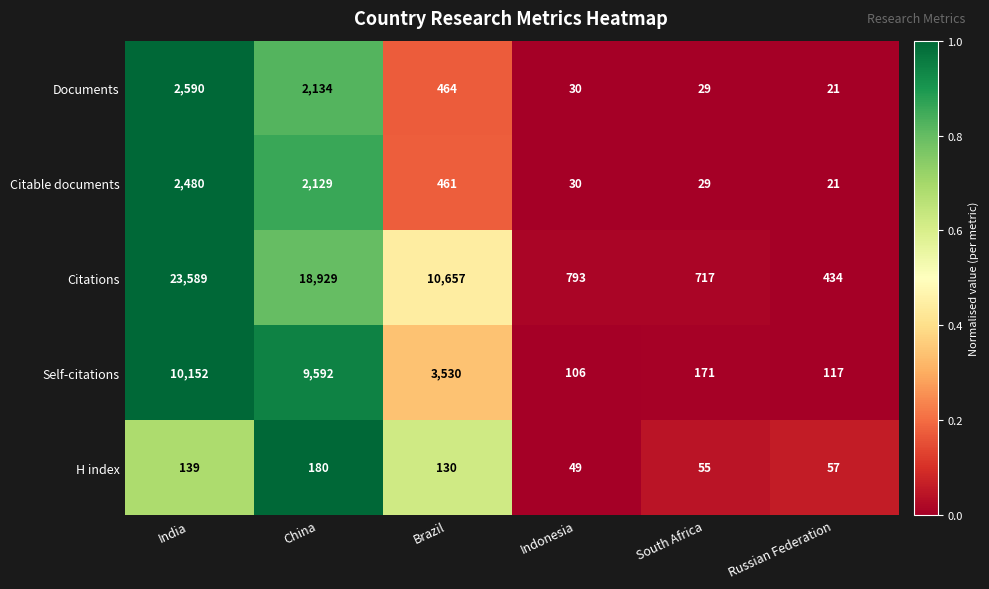

How many distinct data groups are displayed?

5